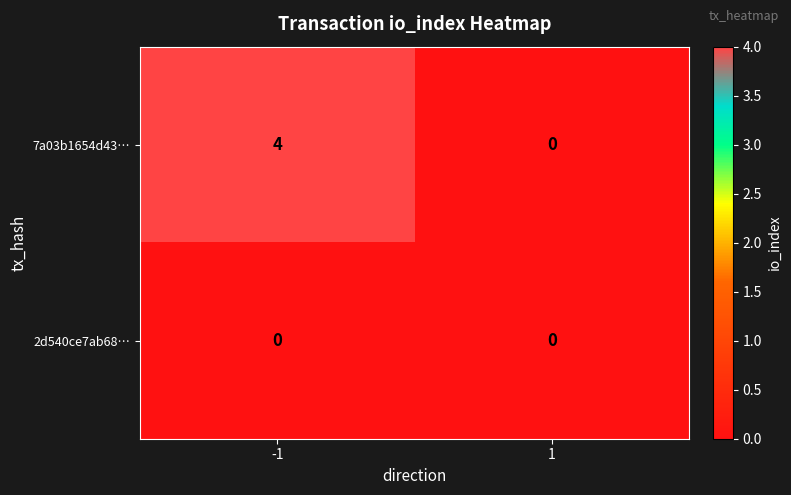

Count the number of data series in this chart.

2